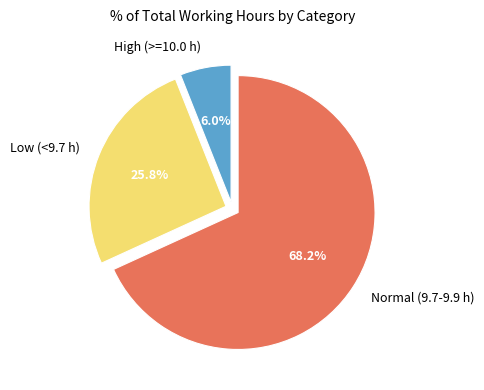

Is the sum of High (>=10.0 h) and Normal (9.7-9.9 h) greater than half?

Yes